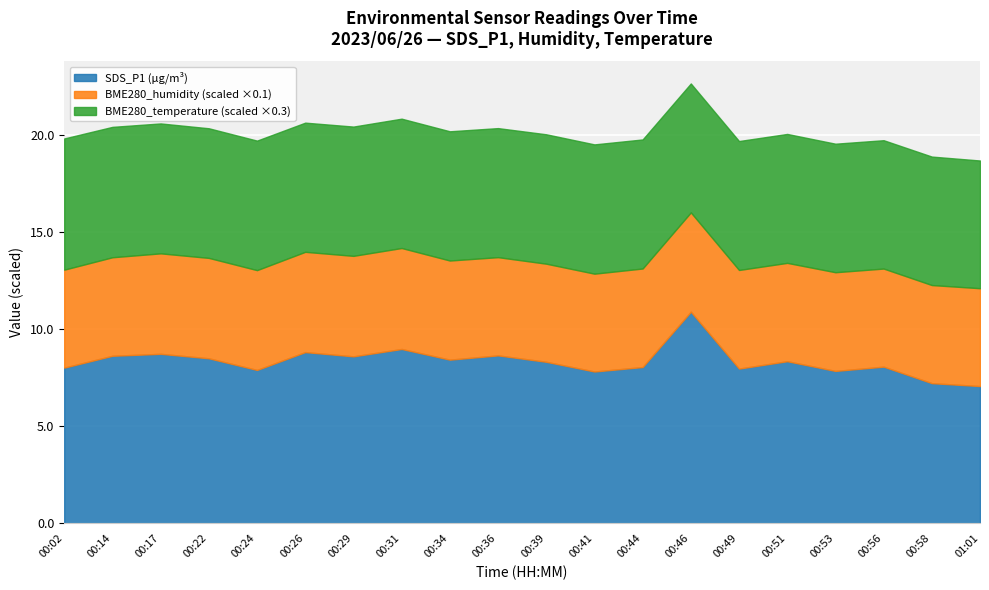

At which label does BME280_temperature reach its peak?

00:02